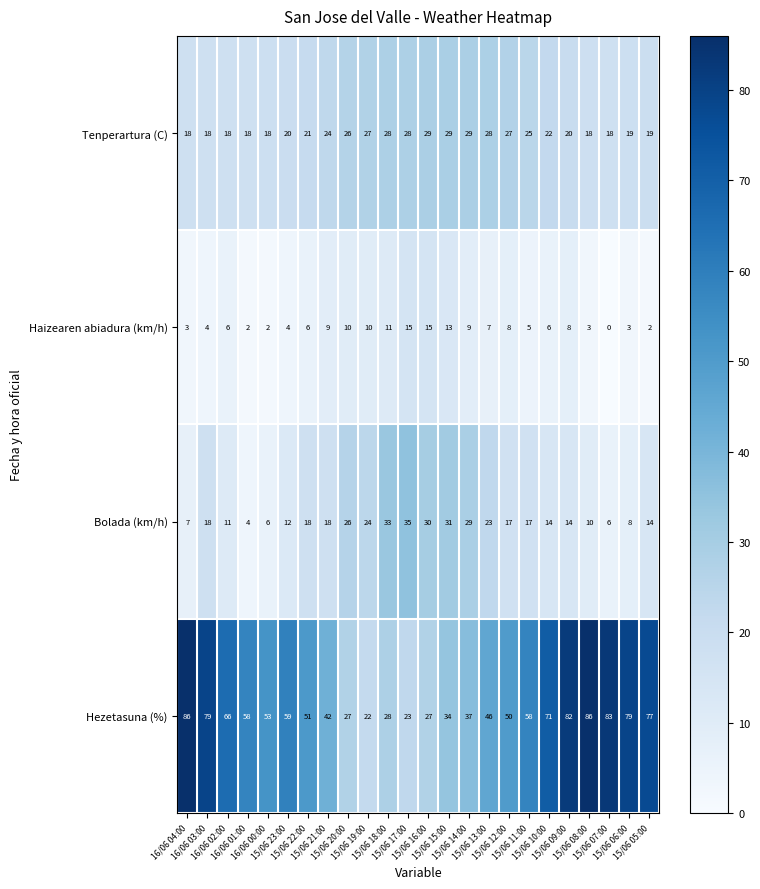

Which series has the largest total across all categories?

Hezetasuna (%)